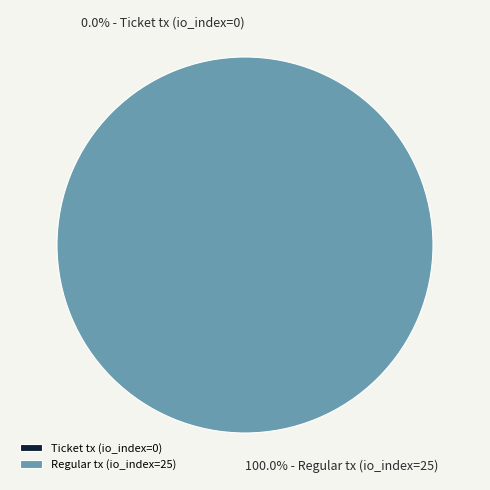

The Regular tx (io_index=25) slice represents 93% of the pie. True or false?

False